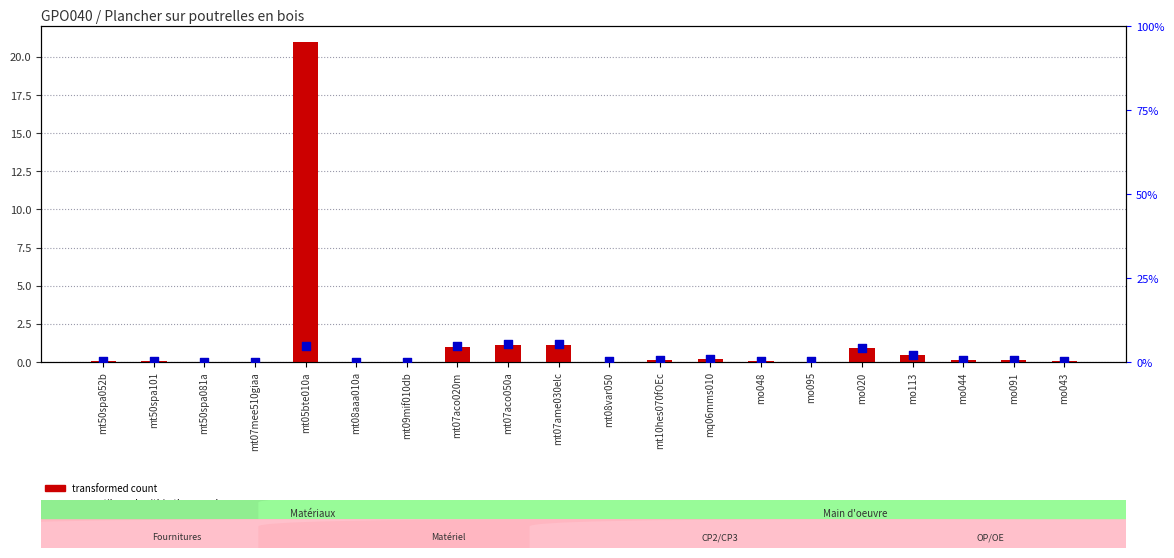

Which series contains the lowest Y value?

transformed count